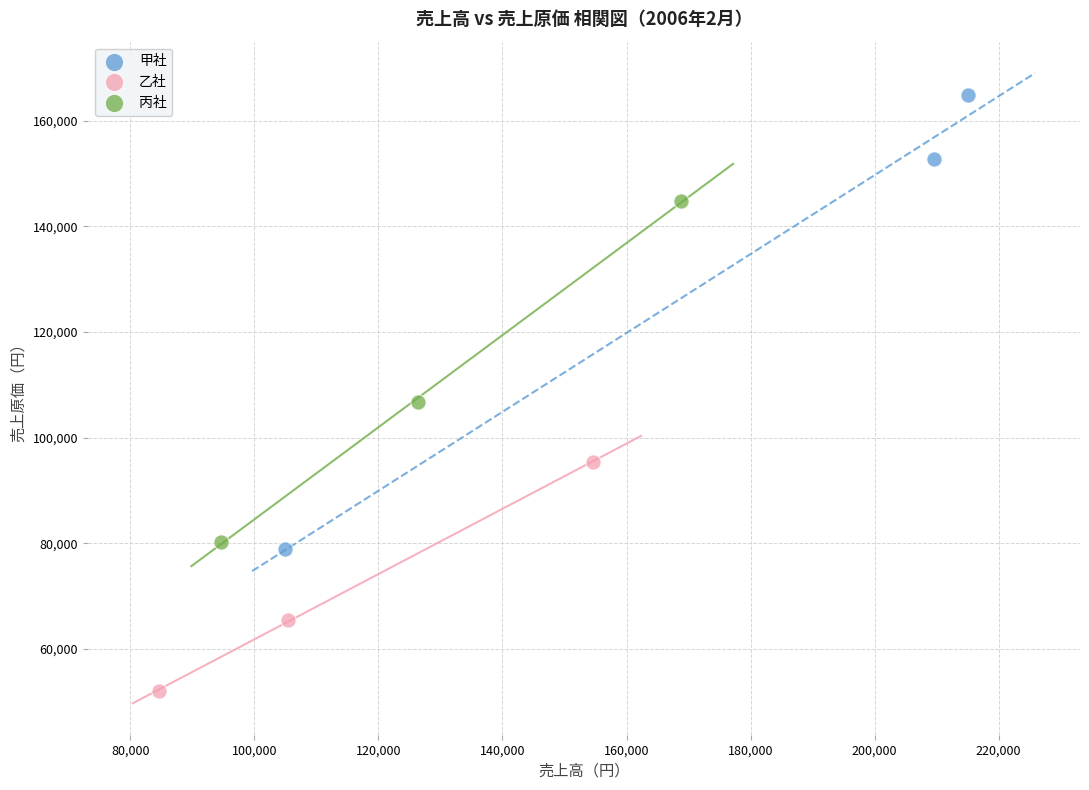

Which series contains the highest Y value?

甲社